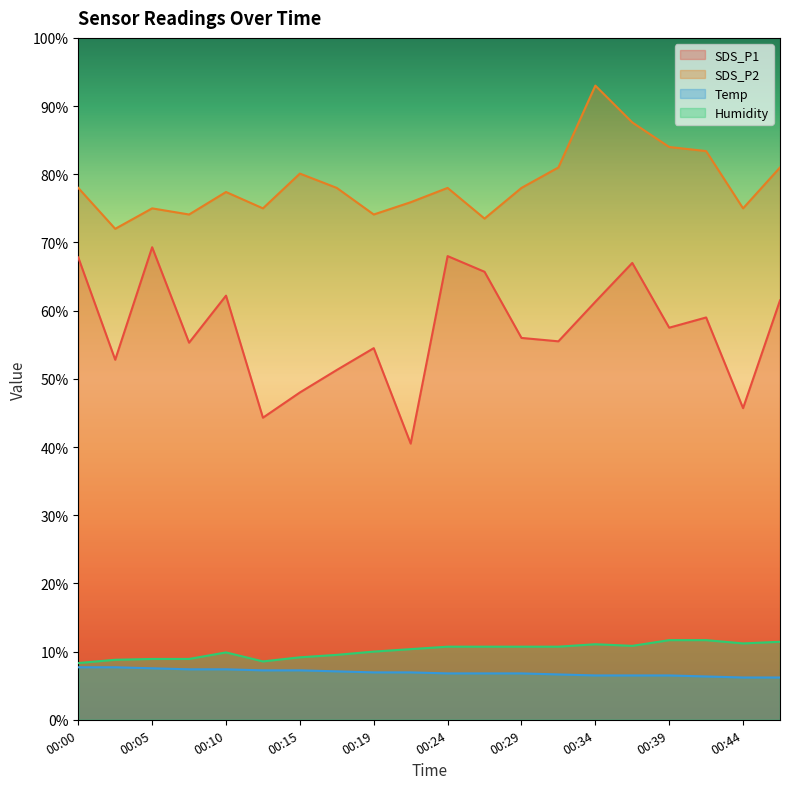

Count the number of data series in this chart.

4